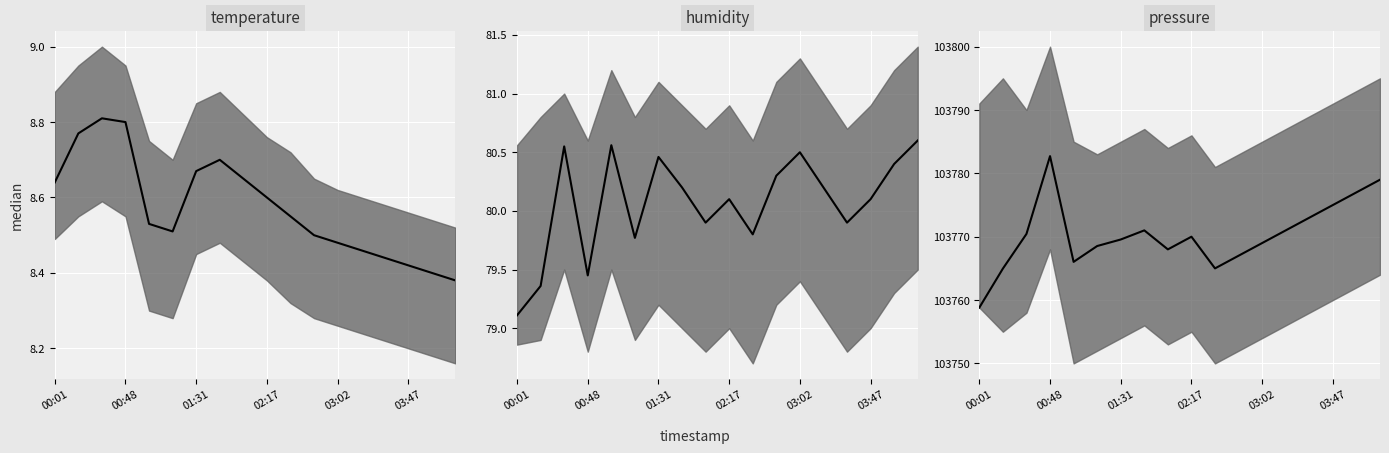

What is the difference between the maximum and minimum values in the humidity median series?

1.5